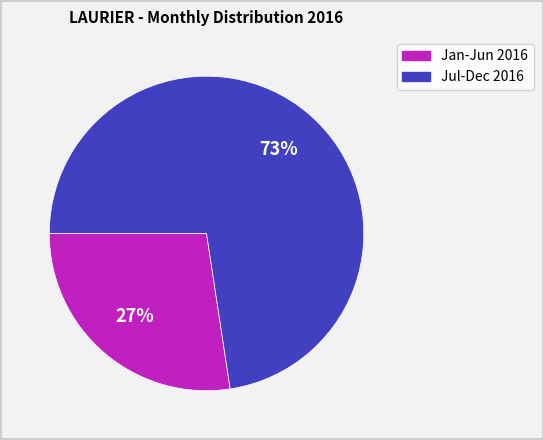

To the nearest percent, what is the average slice percentage?

50%